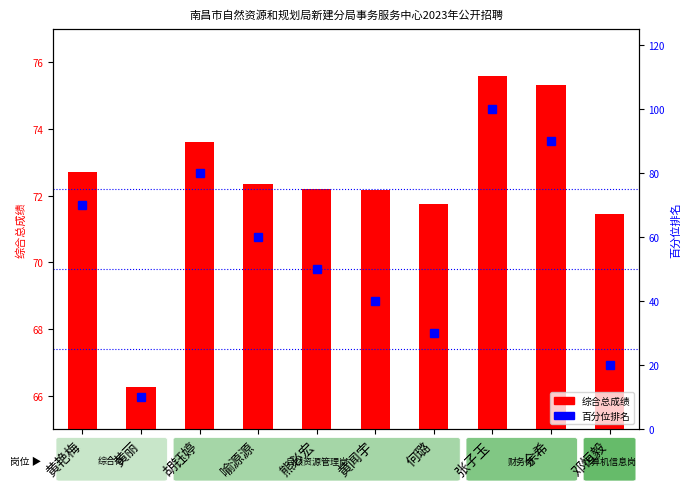

List the series in order of their overall mean, highest first.

综合总成绩, 百分位排名